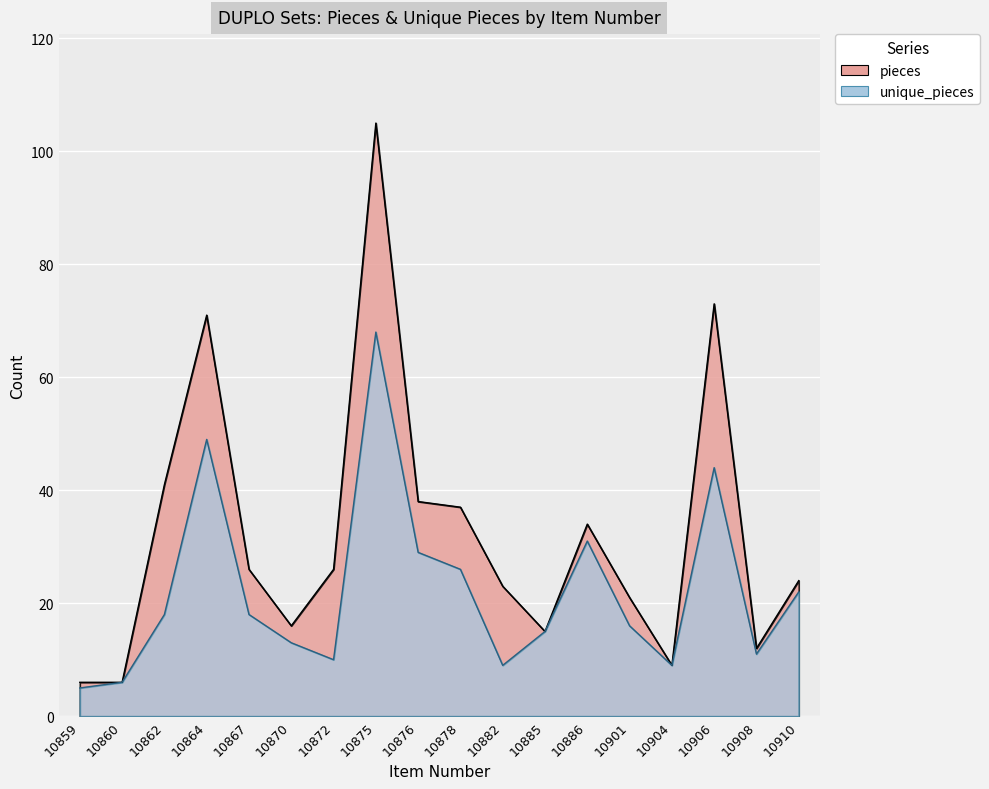

Between 10870 and 10867, which is larger?

10867